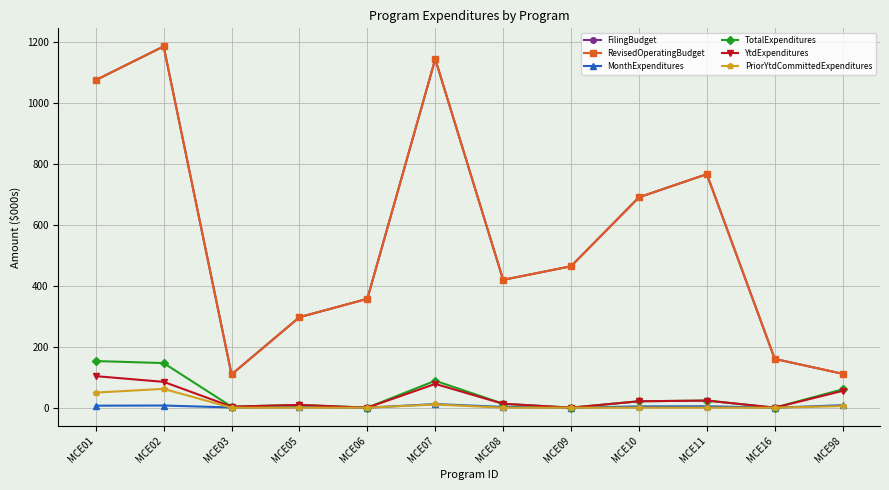

True or false: PriorYtdCommittedExpenditures has a value of 61.7 at MCE02.

True